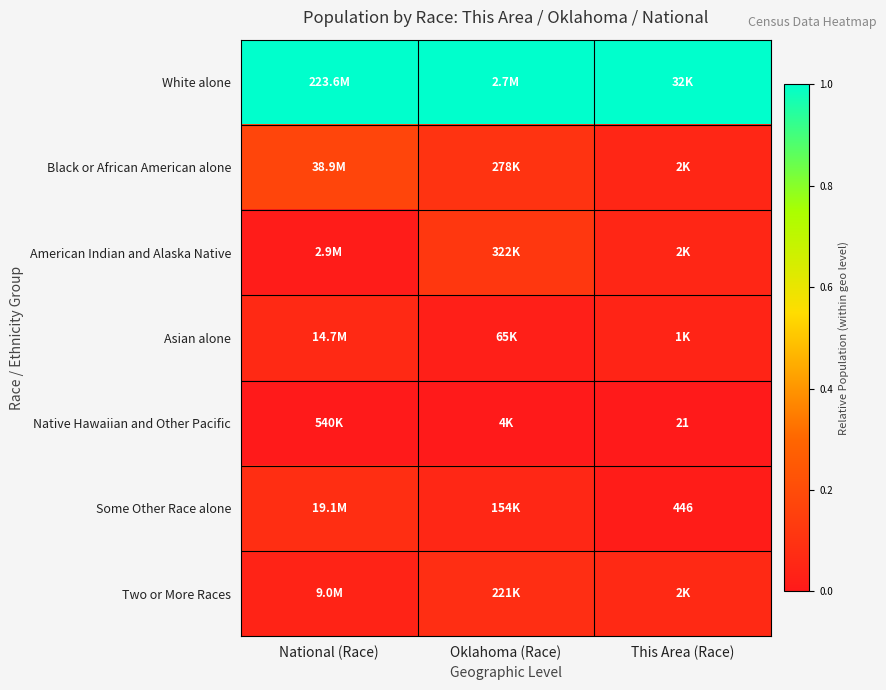

At which label does American Indian and Alaska Native reach its minimum?

National (Race)